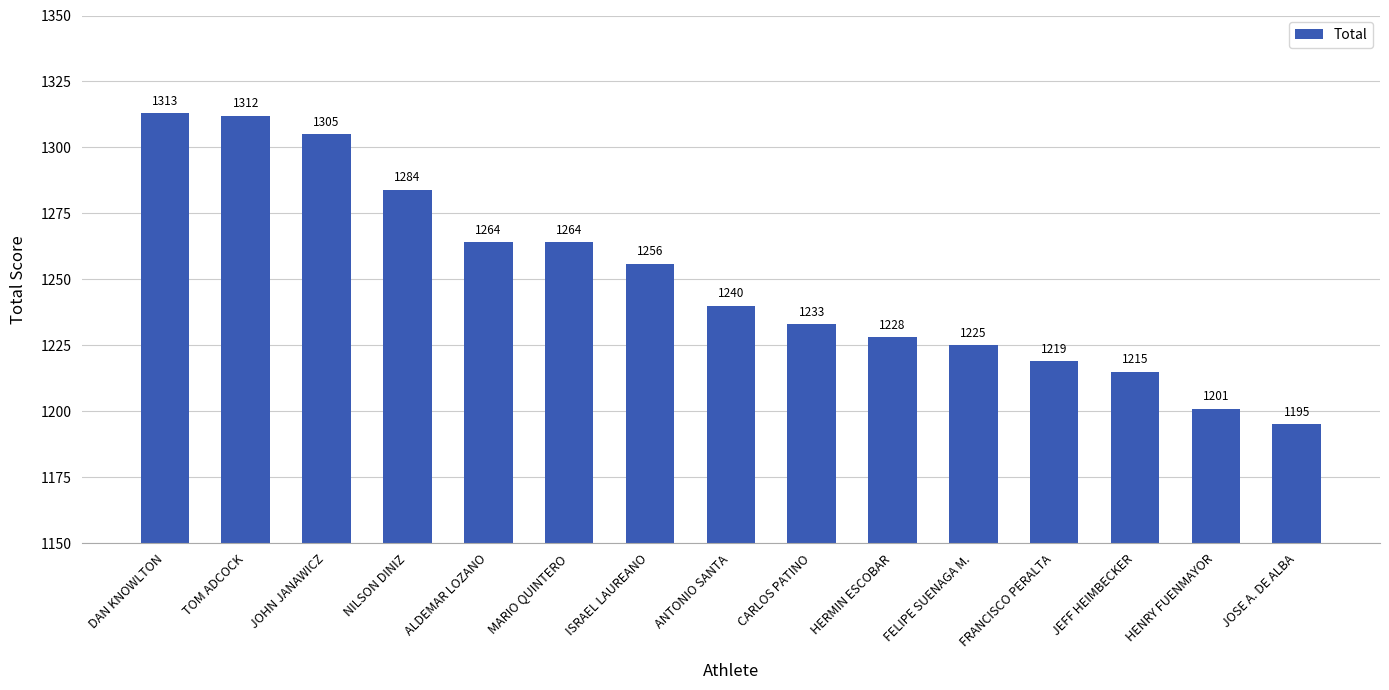

At which label does the data first exceed 1240?

DAN KNOWLTON